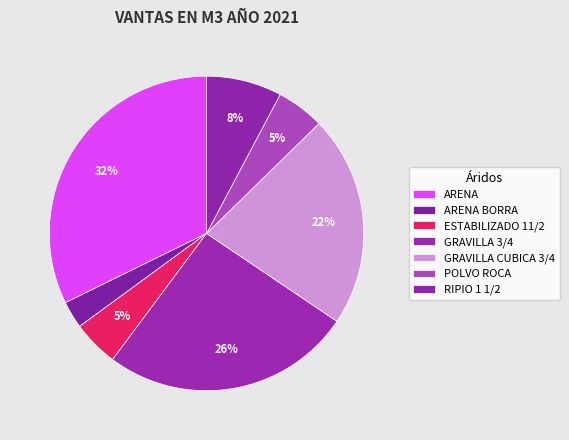

To the nearest percent, what percentage of the pie is GRAVILLA 3/4?

26%